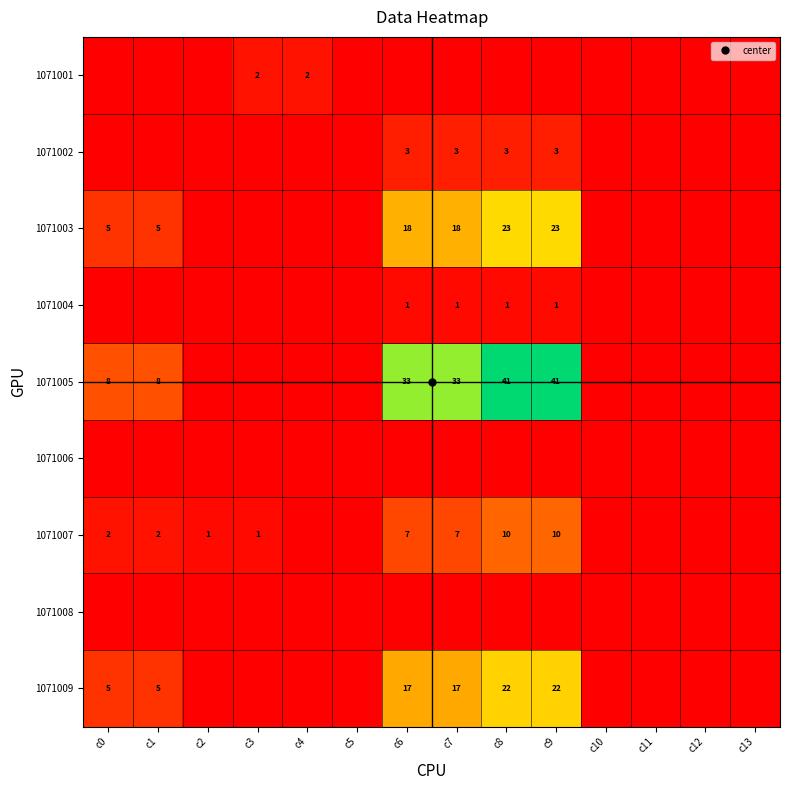

Rank the categories by 1071002 value from highest to lowest.

c6, c7, c8, c9, c0, c1, c2, c3, c4, c5, c10, c11, c12, c13